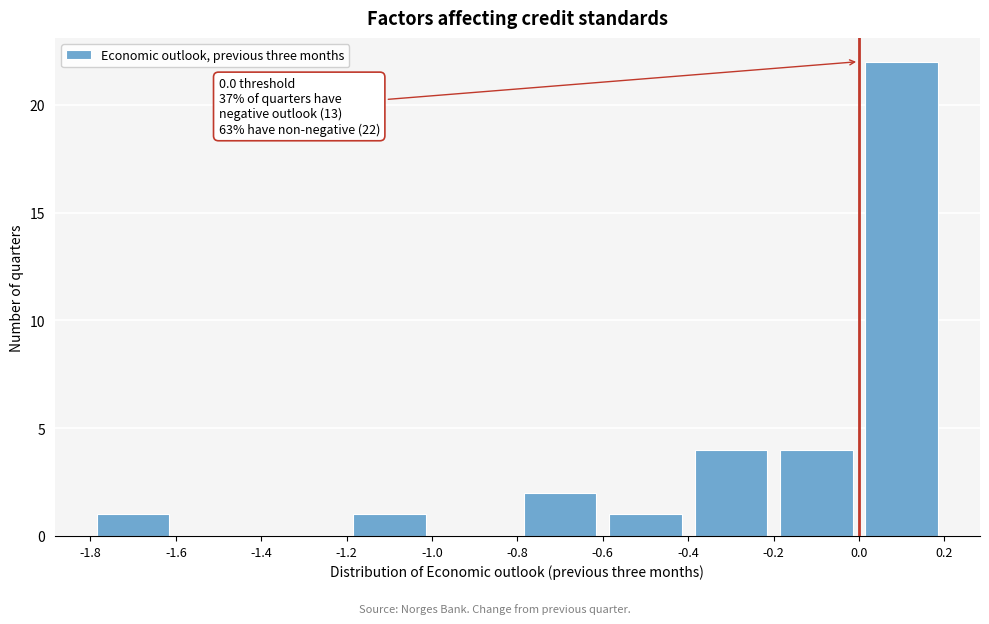

Which range on the x-axis has the tallest bar?

0.0 to 0.2